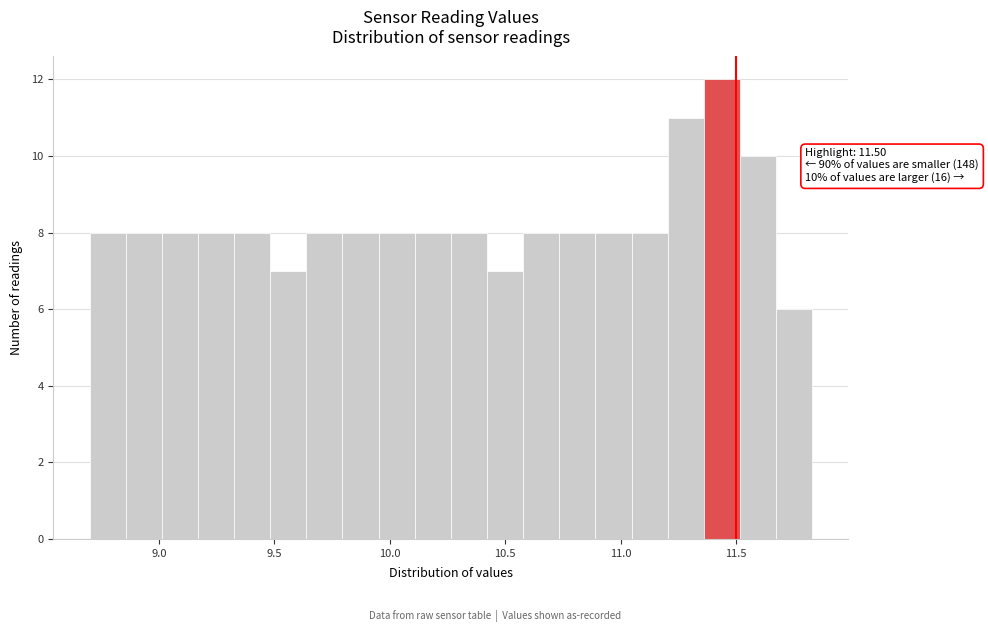

Around what value on the x-axis is the tallest bar? Give the approximate position of its centre, as read against the axis.

11.45